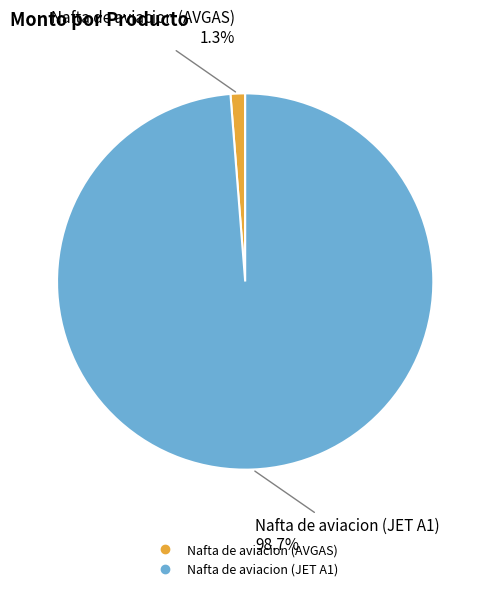

Which slice represents more than half of the pie?

Nafta de aviacion (JET A1)